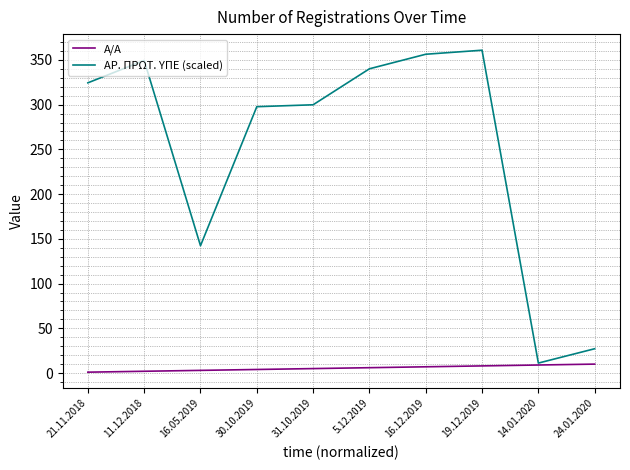

Which category has the lowest value in the ΑΡ. ΠΡΩΤ. ΥΠΕ (scaled) series?

14.01.2020